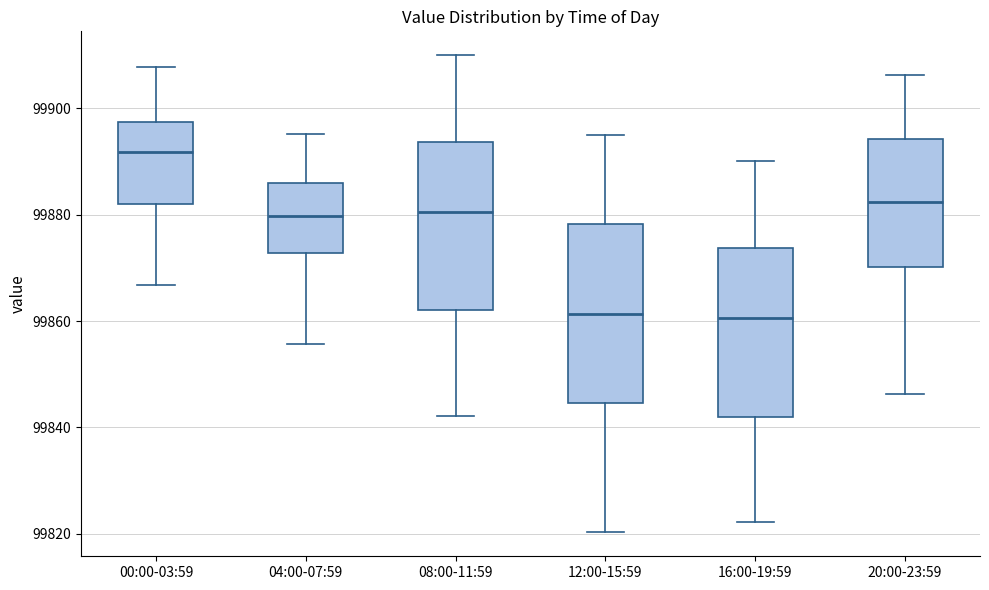

Reading left to right, transcribe this box plot: for each box, give where its median line is, the range the box spans, and where its two whiskers end, as read against the y-axis. The values are not printed on the chart, so give them approximately, as read against the axis.

00:00-03:59: median 99892, box 99882 to 99898, whiskers 99866 to 99908
04:00-07:59: median 99880, box 99872 to 99886, whiskers 99856 to 99896
08:00-11:59: median 99880, box 99862 to 99894, whiskers 99842 to 99910
12:00-15:59: median 99862, box 99844 to 99878, whiskers 99820 to 99896
16:00-19:59: median 99860, box 99842 to 99874, whiskers 99822 to 99890
20:00-23:59: median 99882, box 99870 to 99894, whiskers 99846 to 99906